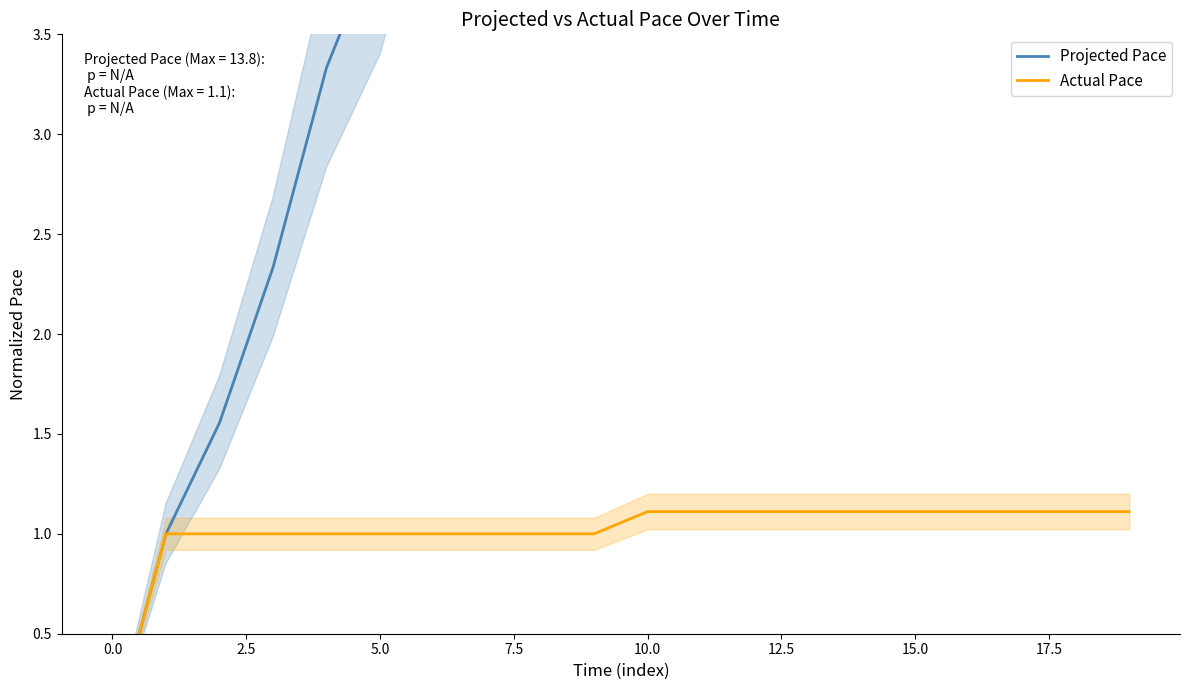

What is the maximum value for Projected Pace?

13.8